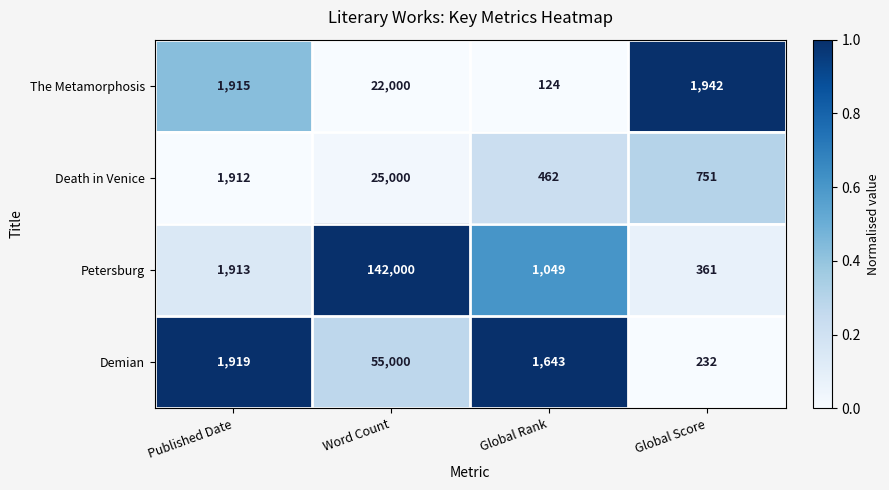

At Published Date, list the series in order from largest to smallest.

Demian, The Metamorphosis, Petersburg, Death in Venice